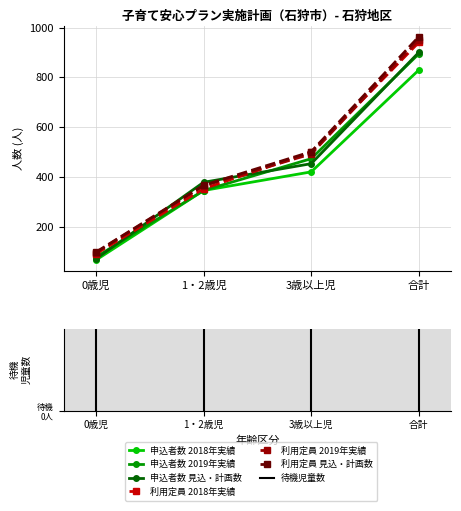

What is the label of the 1st point from the left?

0歳児